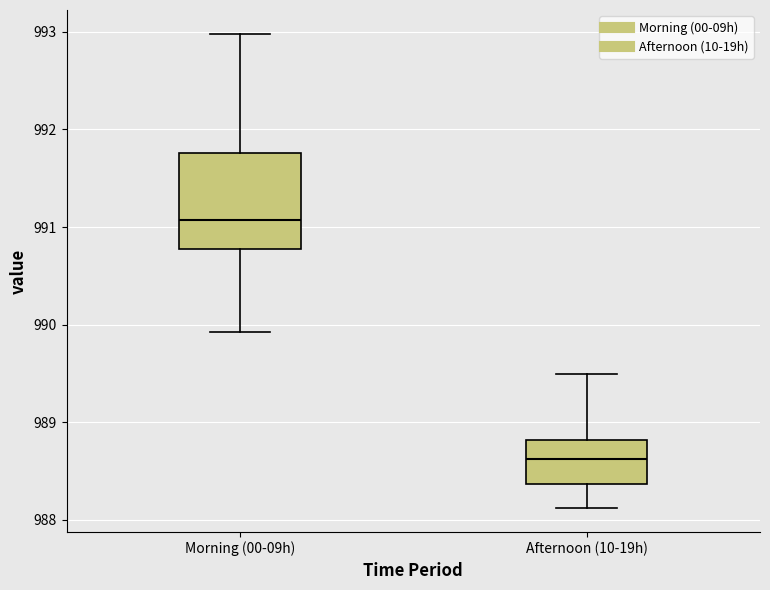

Reading left to right, transcribe this box plot: for each box, give where its median line is, the range the box spans, and where its two whiskers end, as read against the y-axis. The values are not printed on the chart, so give them approximately, as read against the axis.

Morning (00-09h): median 991.1, box 990.8 to 991.8, whiskers 989.9 to 993.0
Afternoon (10-19h): median 988.6, box 988.4 to 988.8, whiskers 988.1 to 989.5